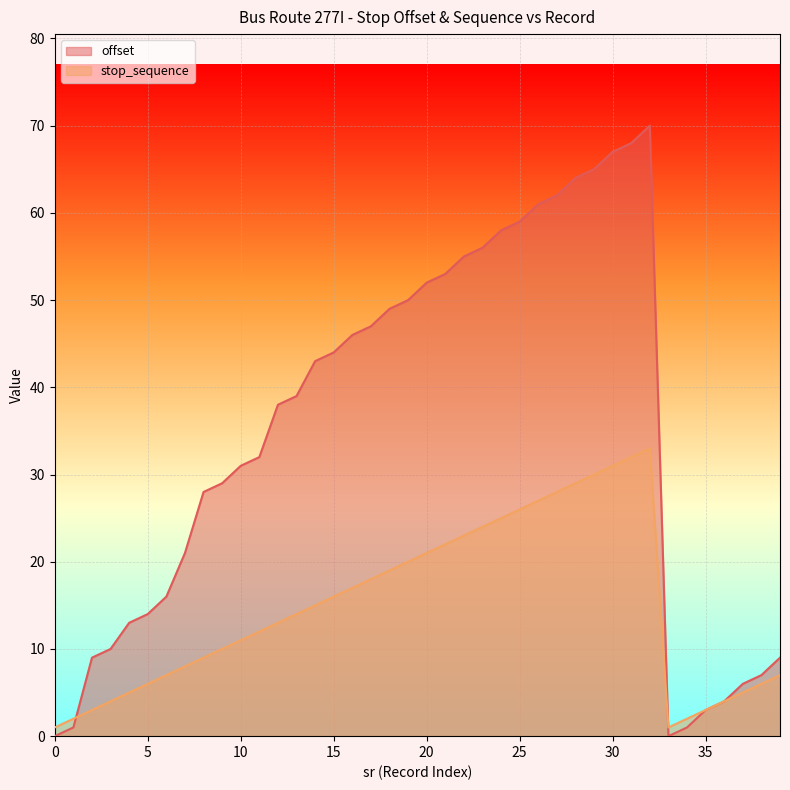

Reading left to right, list all the values displayed in this chart.

offset: 0	1	9	10	13	14	16	21	28	29	31	32	38	39	43	44	46	47	49	50	52	53	55	56	58	59	61	62	64	65	67	68	70	0	1	3	4	6	7	9
stop_sequence: 1	2	3	4	5	6	7	8	9	10	11	12	13	14	15	16	17	18	19	20	21	22	23	24	25	26	27	28	29	30	31	32	33	1	2	3	4	5	6	7